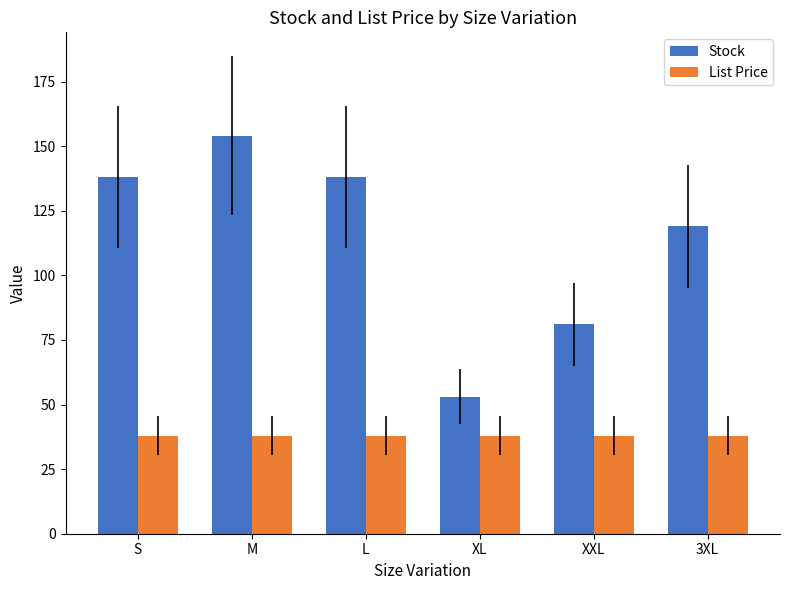

Which label corresponds to the largest value in the chart?

M